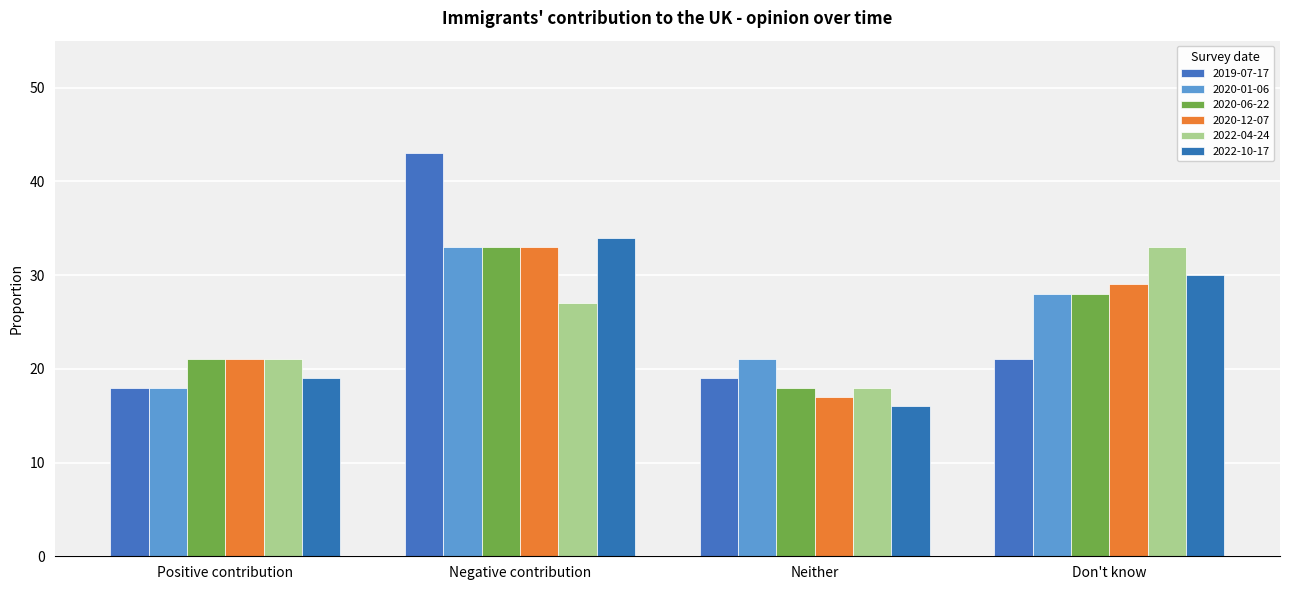

How many categories are shown in the chart?

4